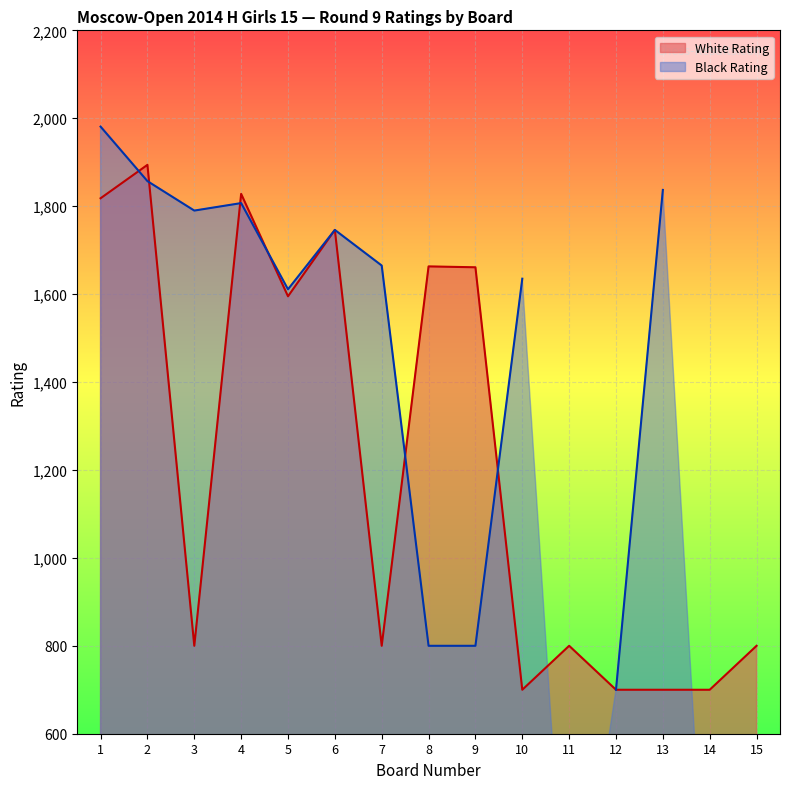

What is the average value of the Board No series?

8